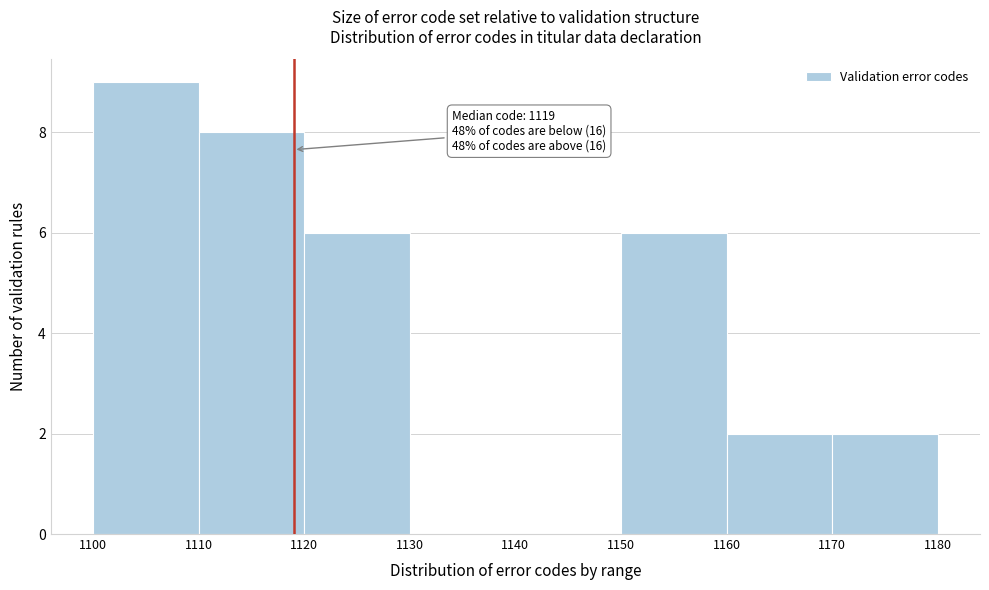

Over which range of the x-axis is the bar tallest?

1100 to 1110